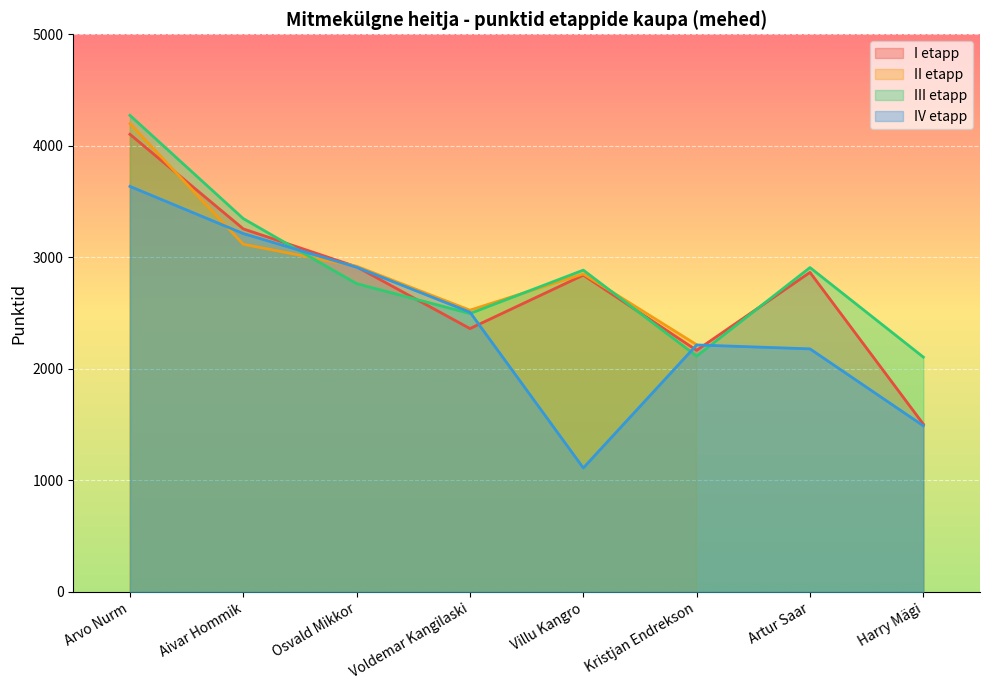

Is it true that III etapp equals 3910 at Villu Kangro?

False